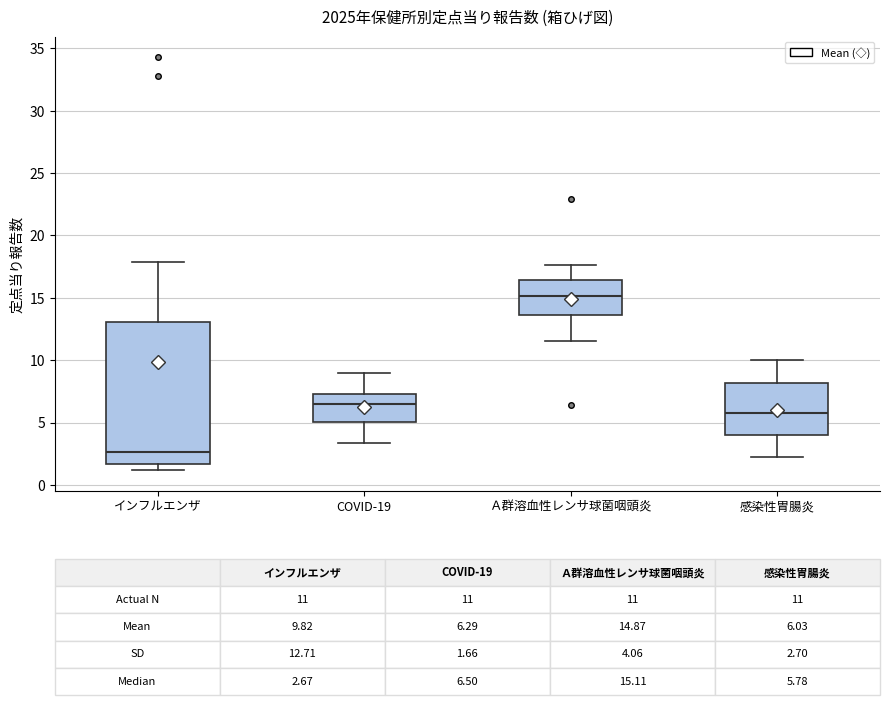

Which box is the tallest, from its lower edge to its upper edge?

インフルエンザ